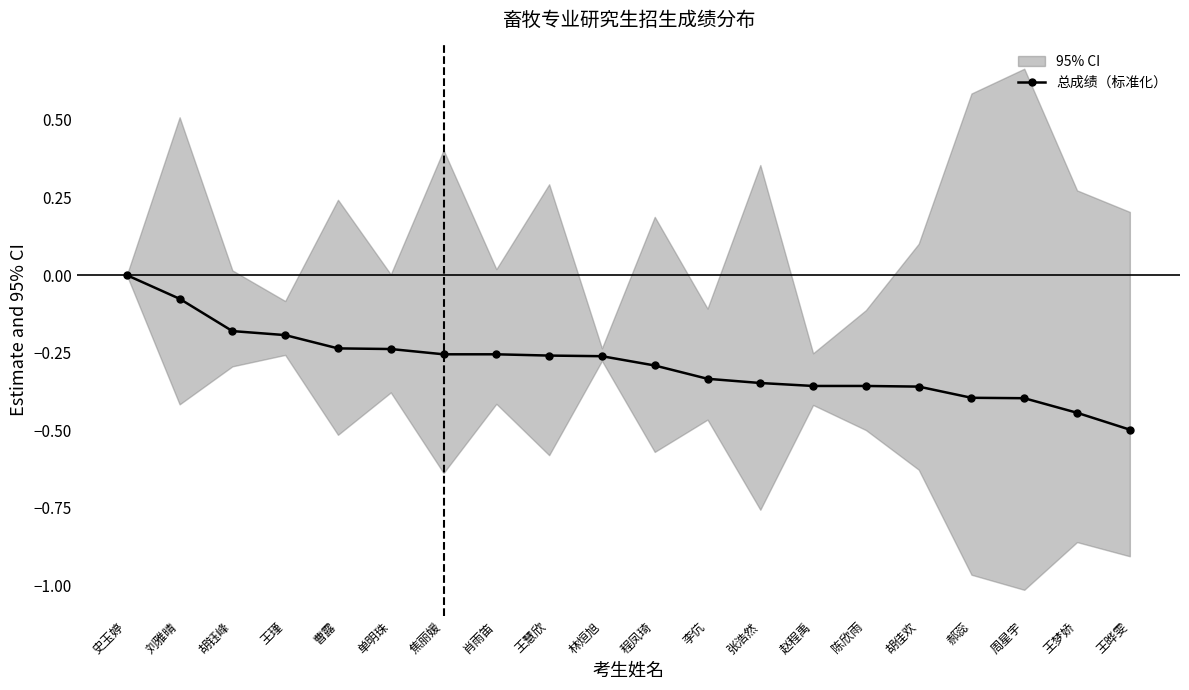

How many values are between 0 and 1?

1